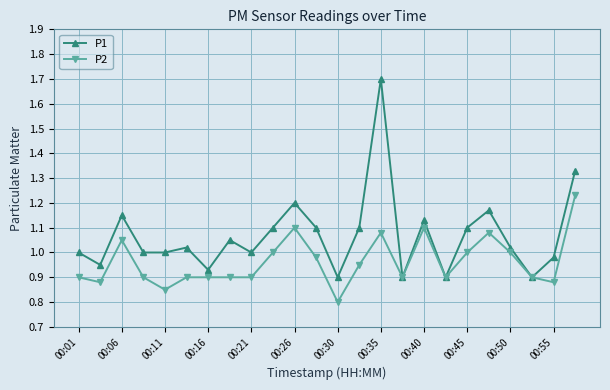

Which series has the largest total across all categories?

P1